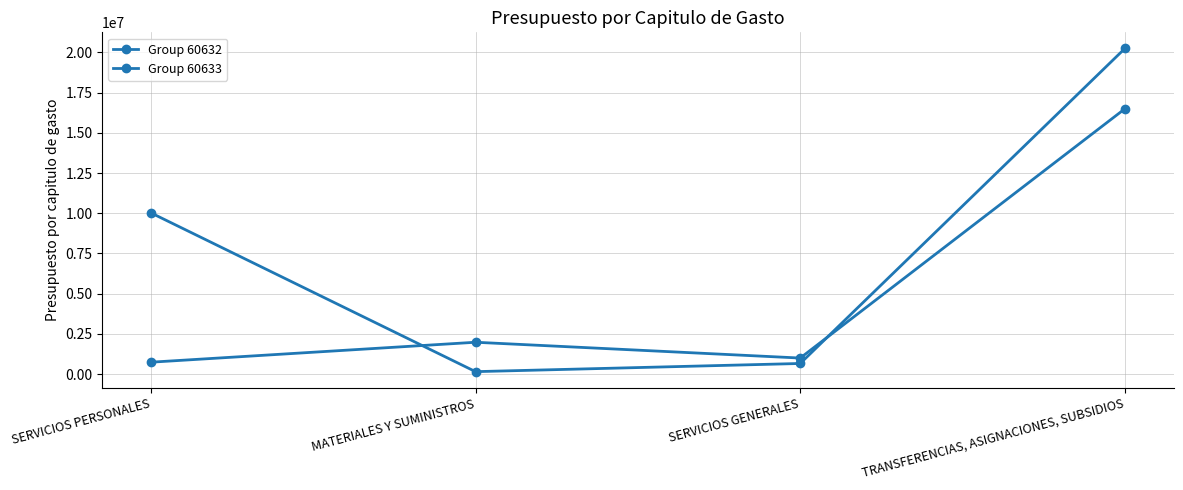

Which label corresponds to the largest value in the chart?

TRANSFERENCIAS, ASIGNACIONES, SUBSIDIOS